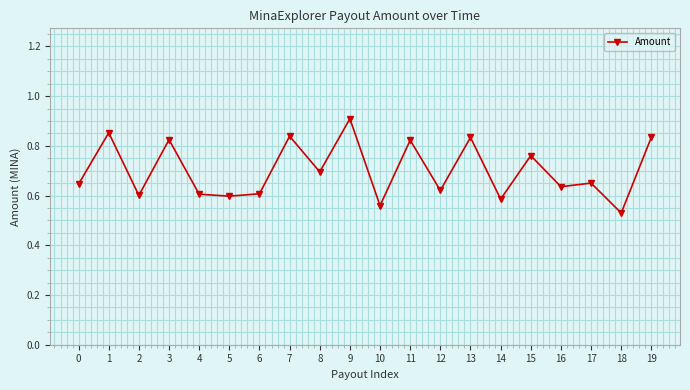

At which category does the chart reach its minimum across all series?

18